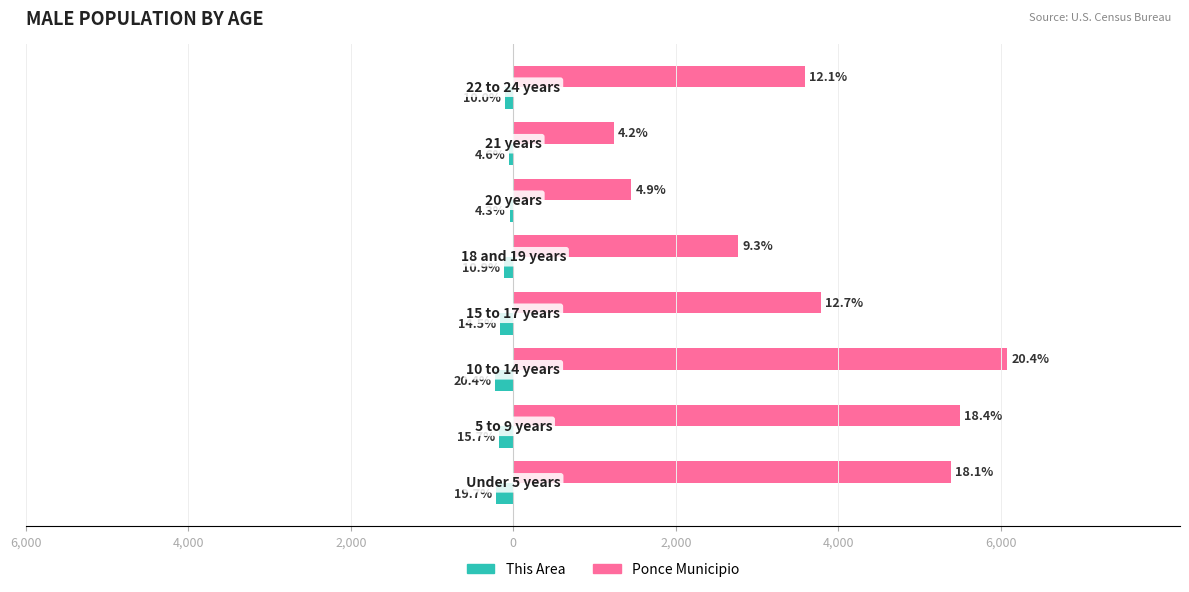

Which series has the largest total across all categories?

Ponce Municipio